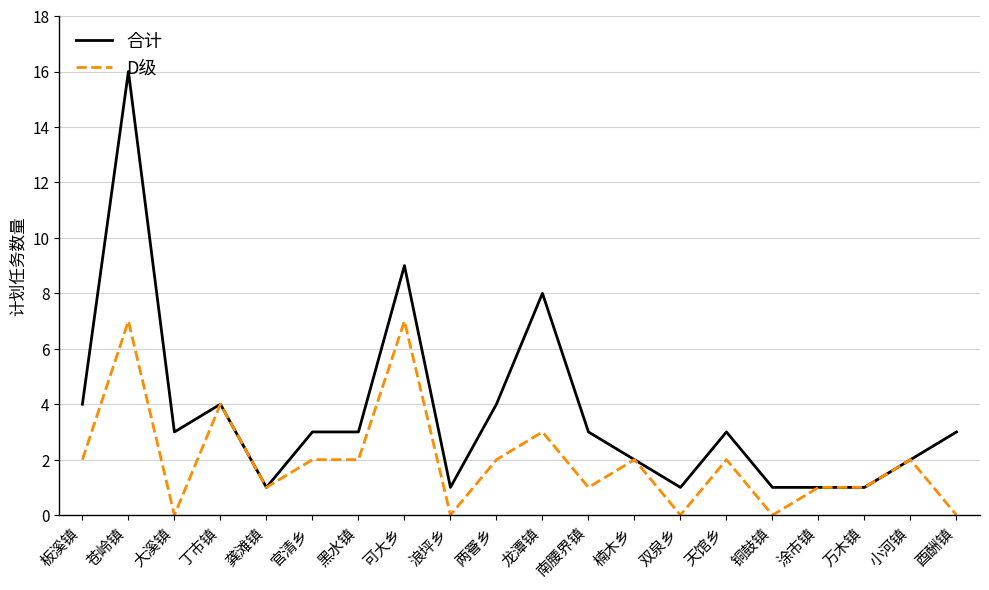

What is the total value across all series at 两罾乡?

6